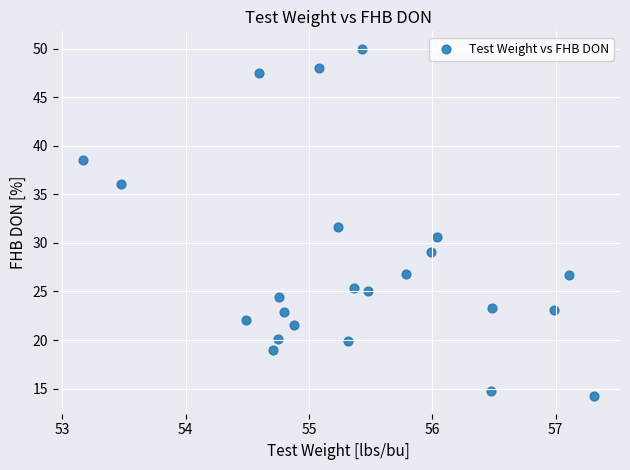

What Y value in the scatter plot is closest to 32?

31.6